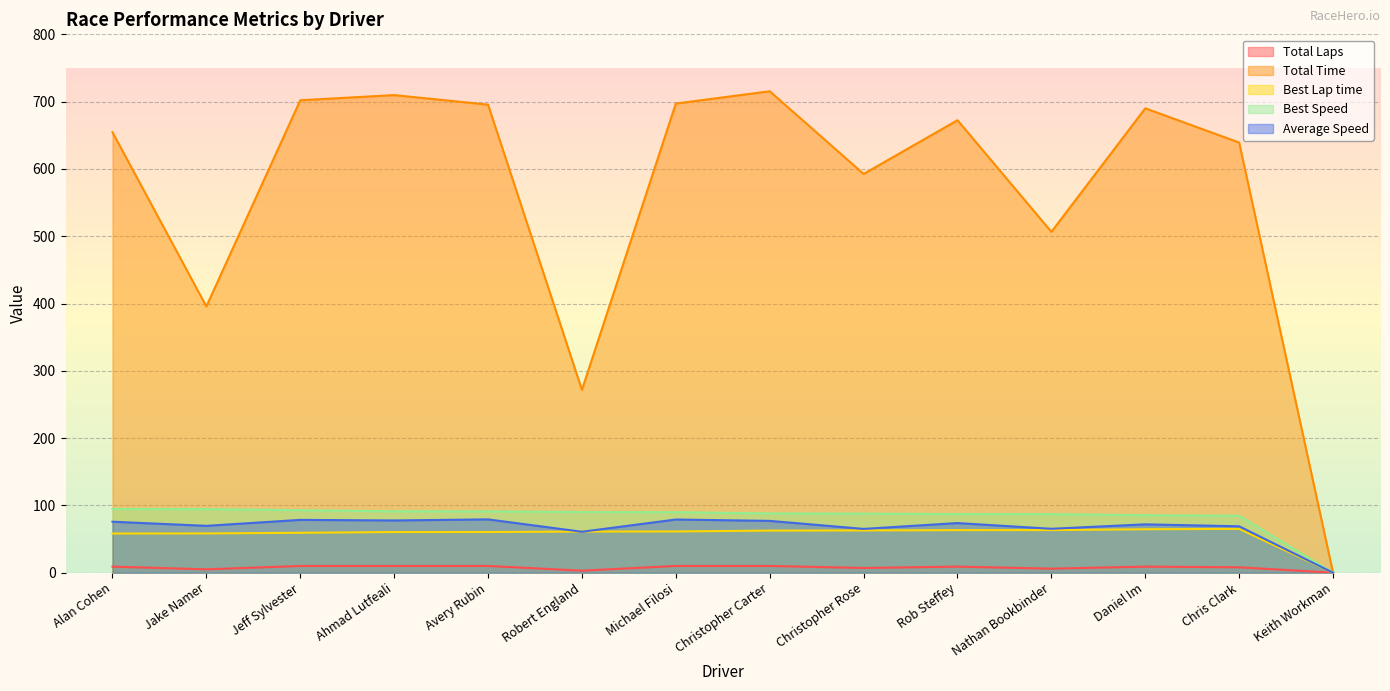

True or false: Average Speed and Best Speed cross at least once.

False